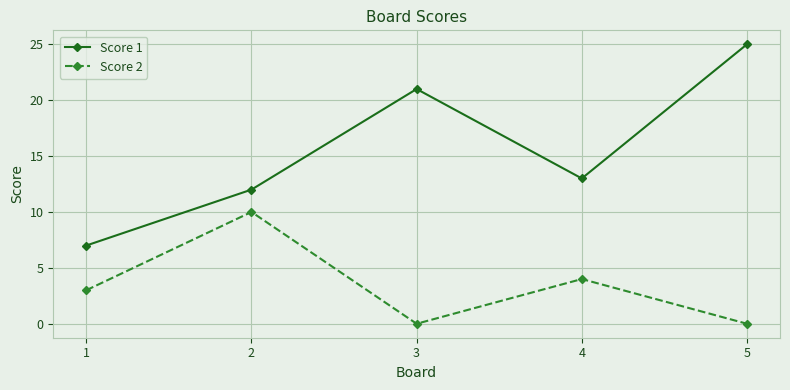

Is it true that Score 1 equals 7 at 1?

True